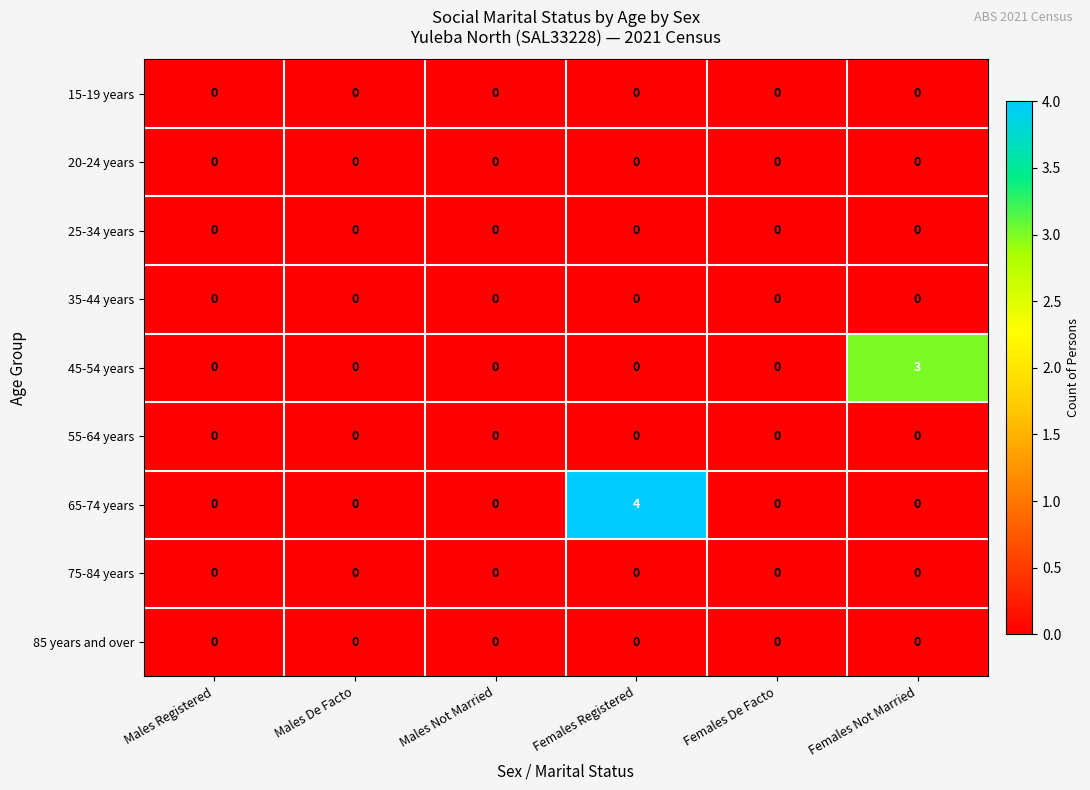

What is the difference between the maximum and minimum values in the 65-74 years series?

4